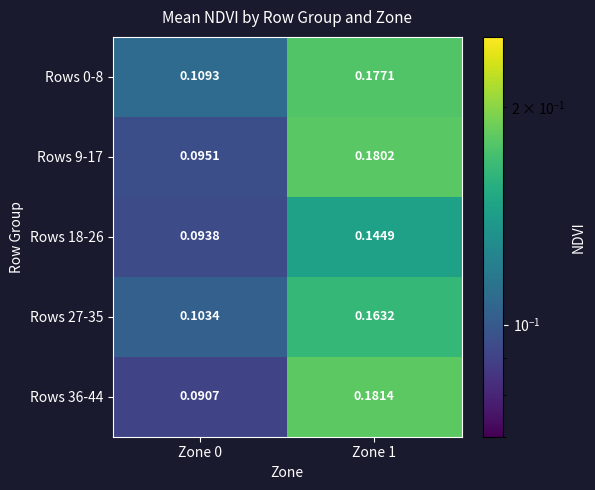

Is the value of Rows 9-17 at Zone 1 greater than the value of Rows 18-26 at Zone 0?

Yes